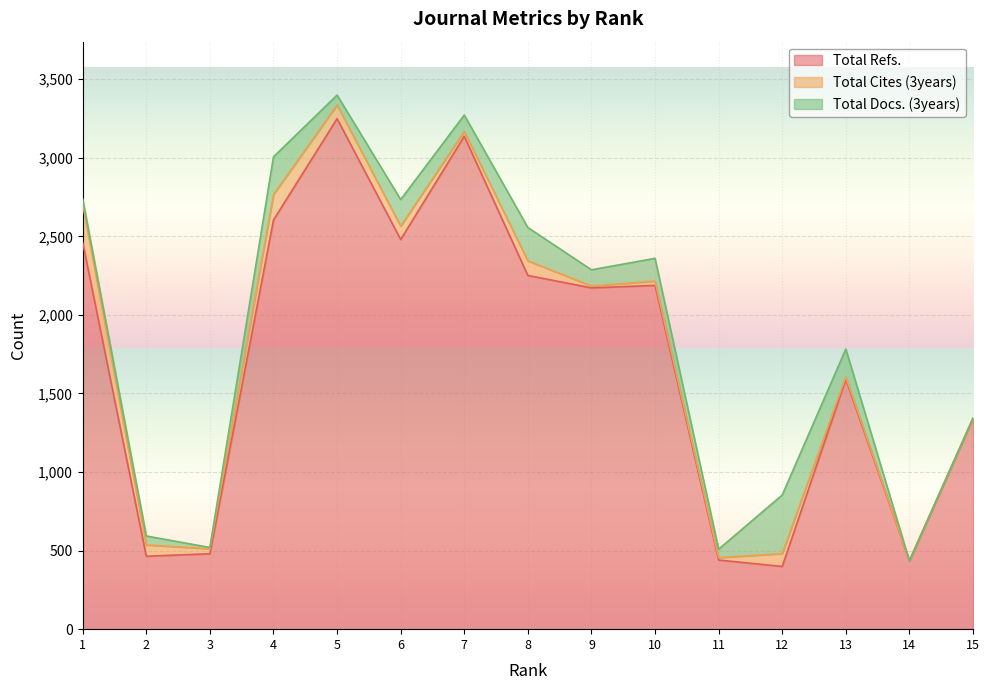

What are all the series names shown in the legend?

Total Refs., Total Cites (3years), Total Docs. (3years)